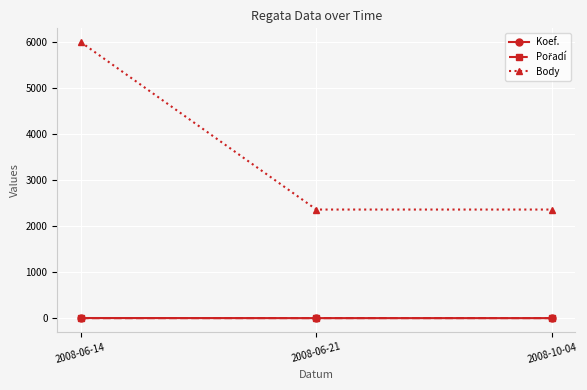

Is it true that Body equals 3717 at 2008-06-14?

False